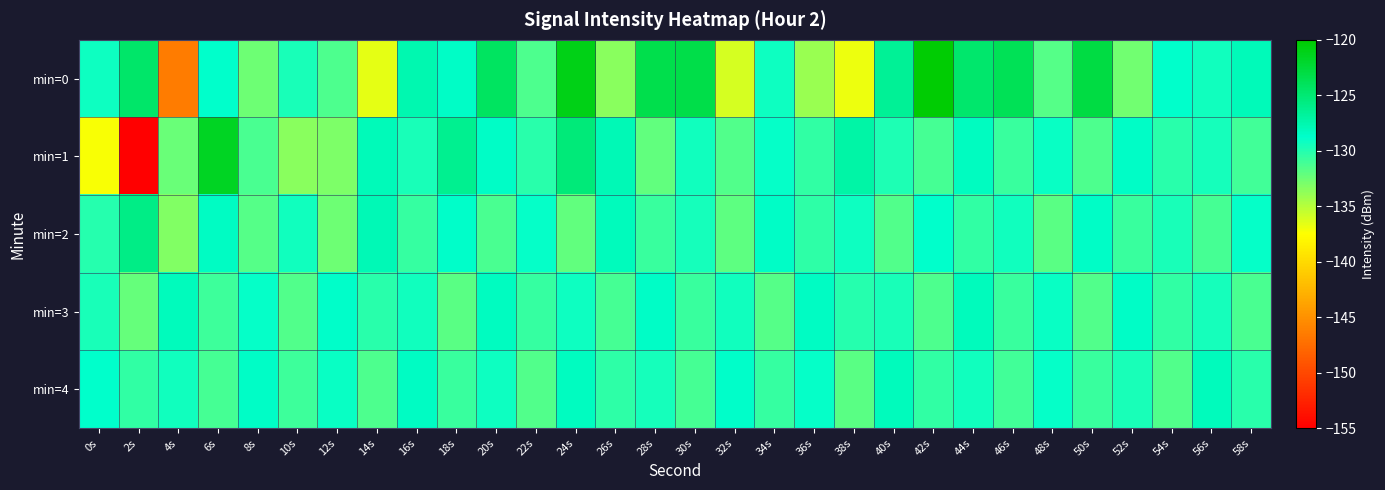

Which series has the largest total across all categories?

min=0